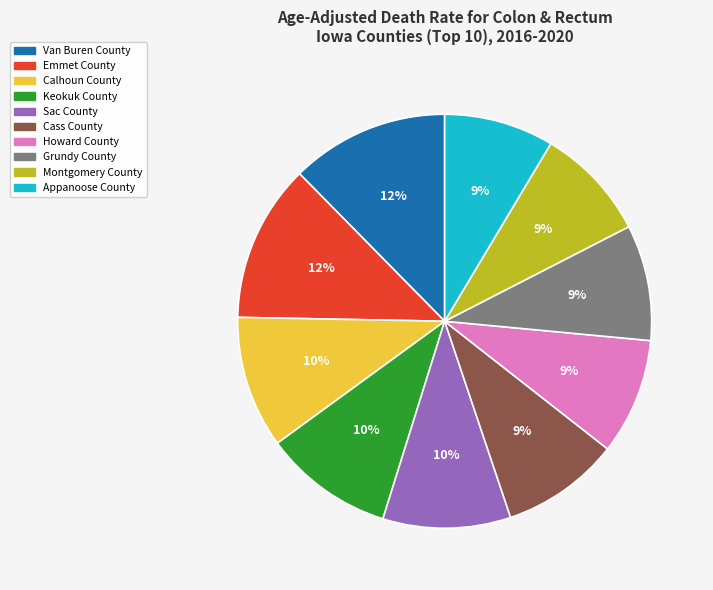

How many slices are in this pie chart?

10